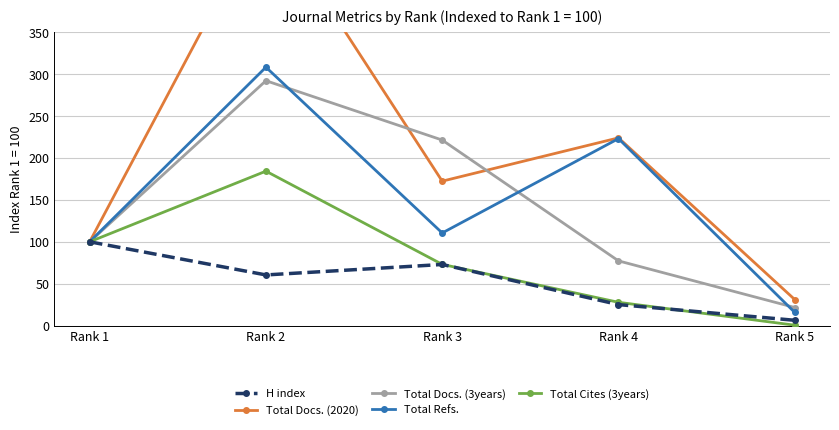

What is the difference between the maximum and minimum values in the Total Docs. (3years) series?

270.9